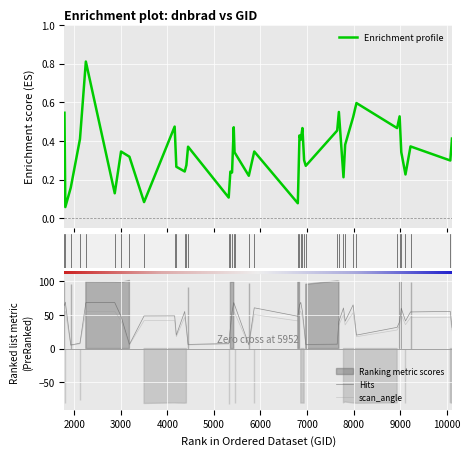

In scan_angle, how many points are lower than both neighbors (excluding endpoints)?

10